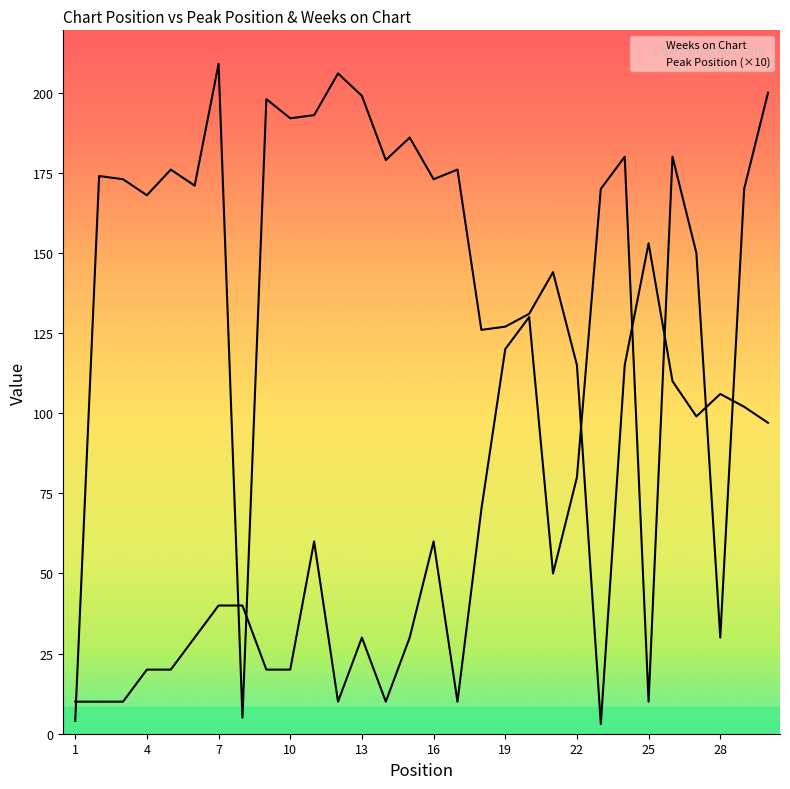

Does the chart display data point markers on the line(s)?

No